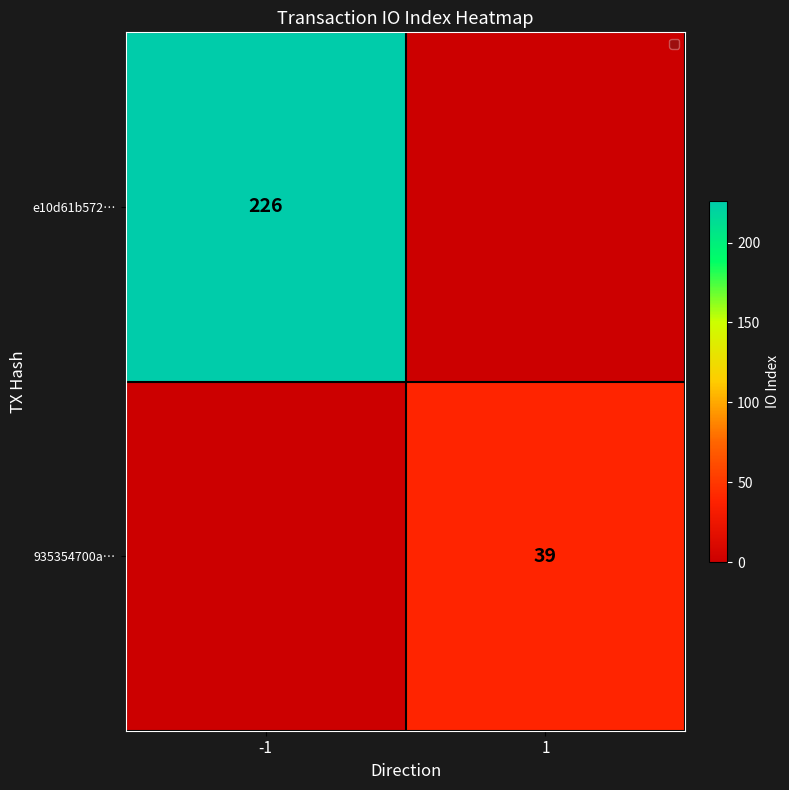

How many distinct data groups are displayed?

2